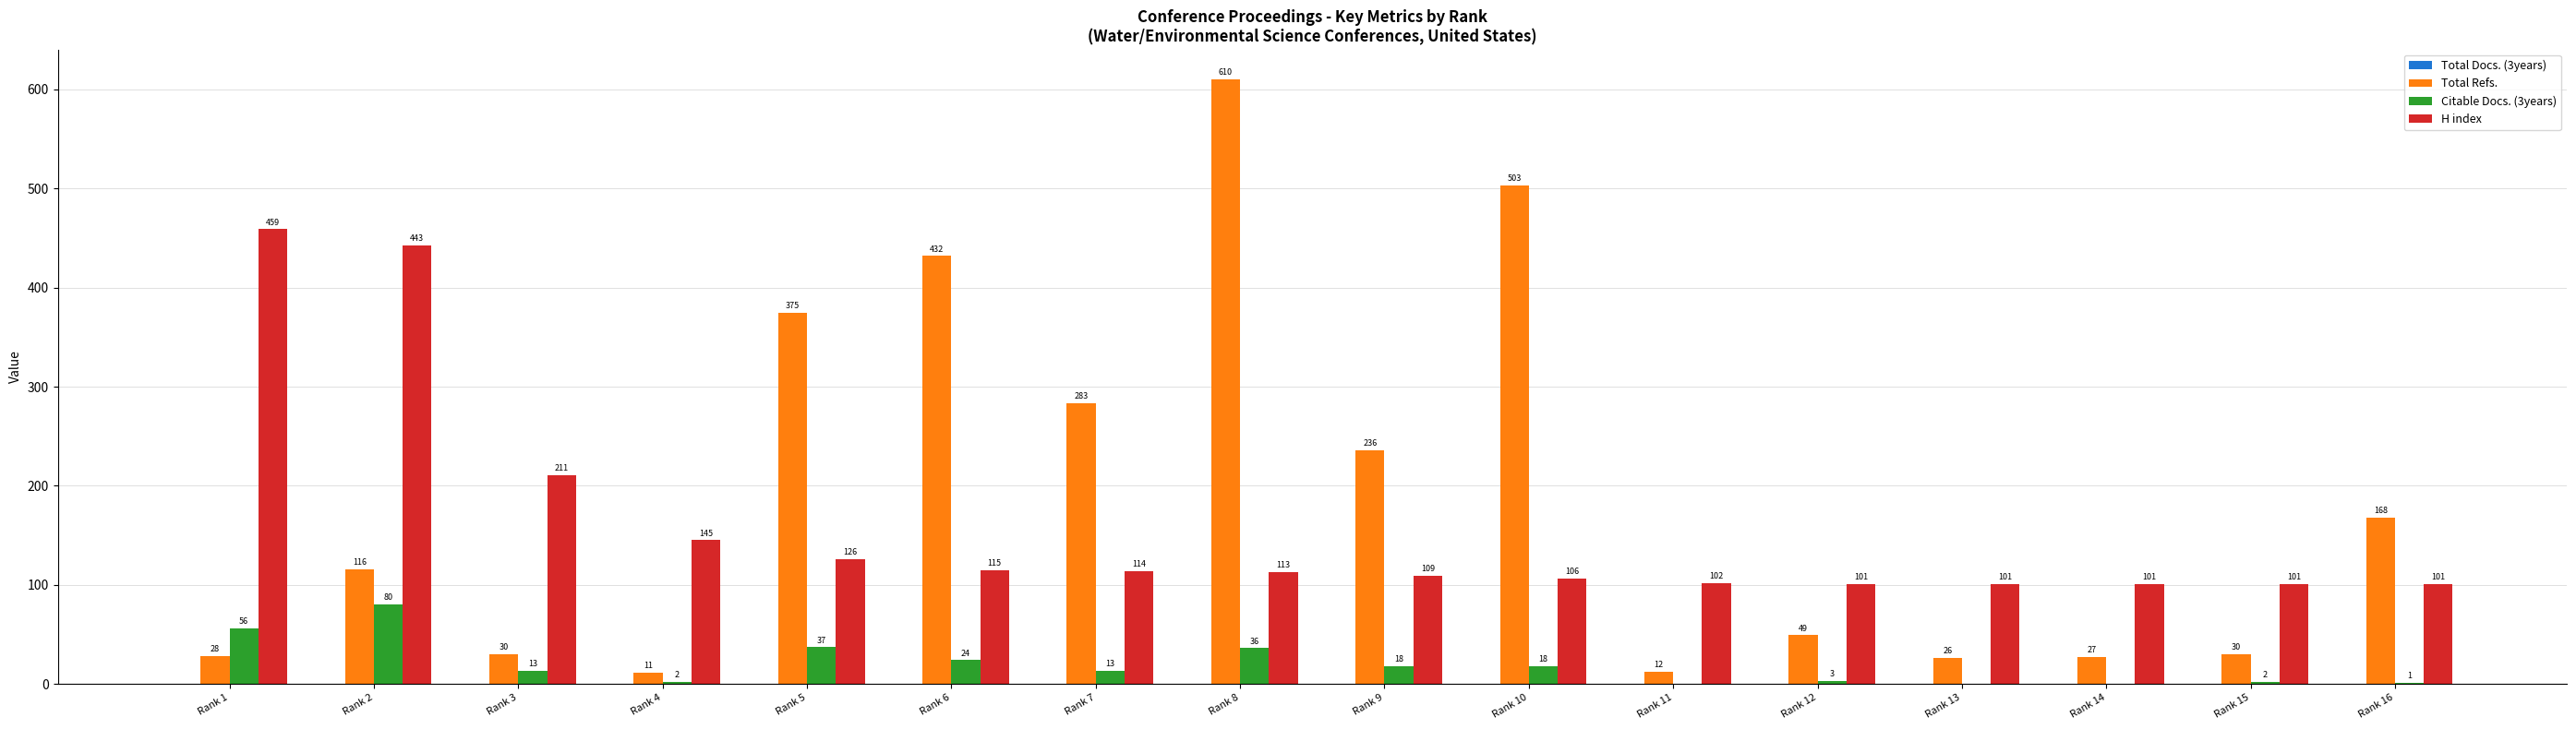

Does the chart contain stacked bars?

No